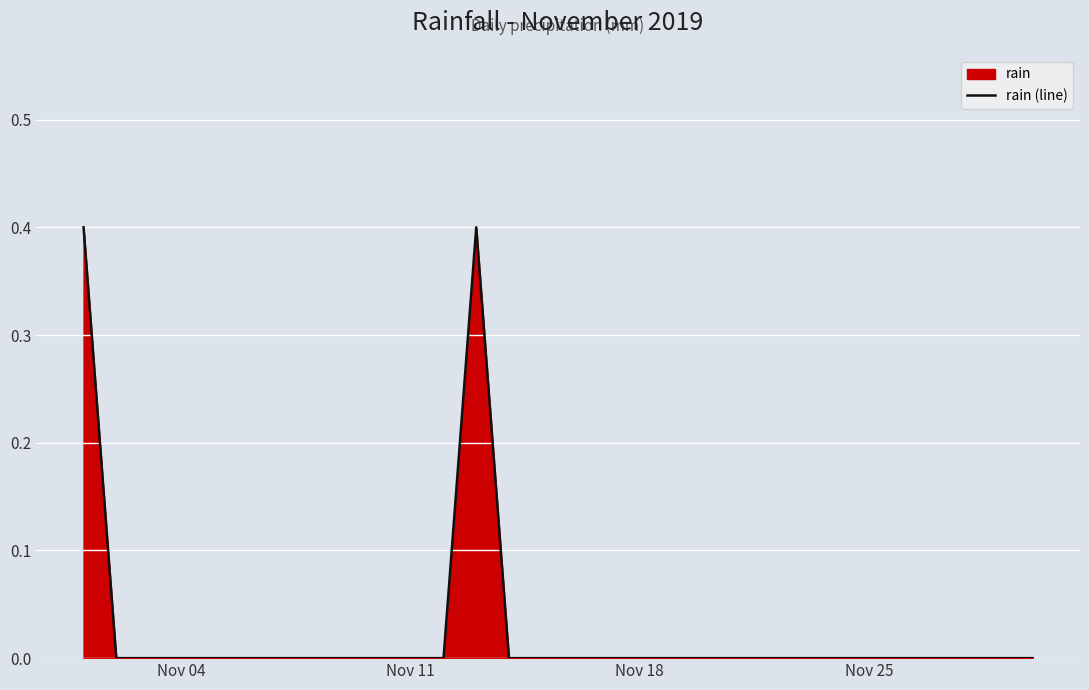

What is the difference between the maximum and minimum values?

0.4